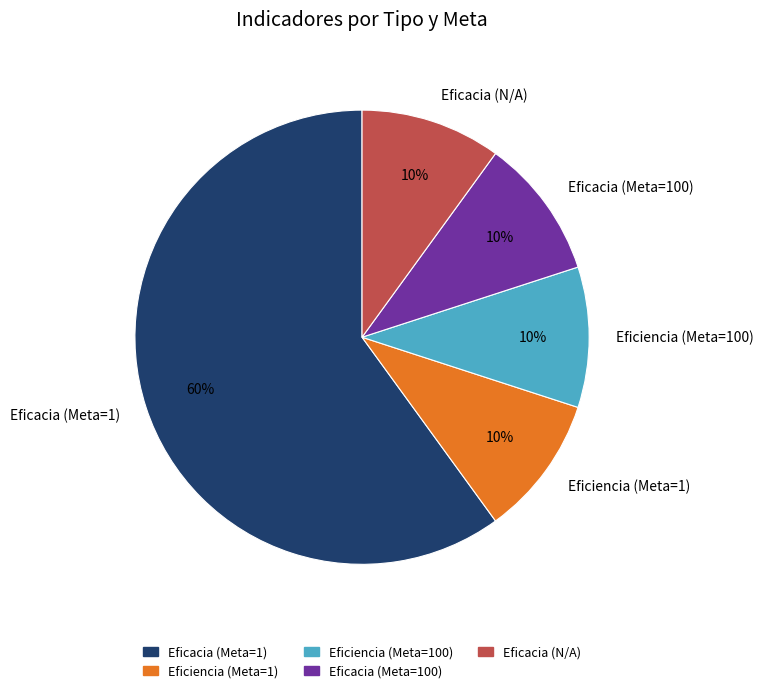

What is the ratio of the value at Eficacia (Meta=100) to the value at Eficiencia (Meta=1)?

1.0